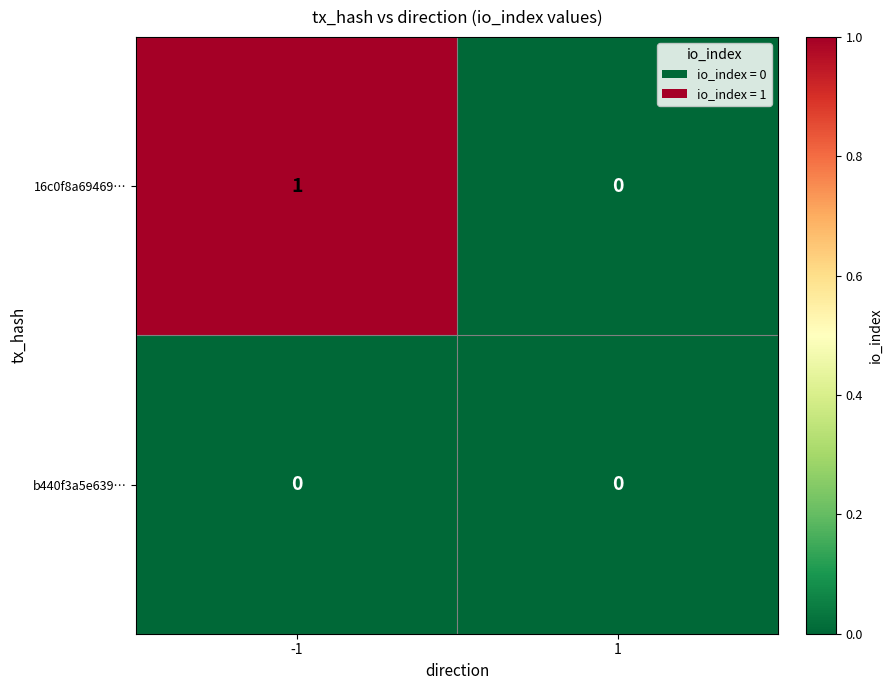

Is it true that b440f3a5e639… equals 0 at 1?

True